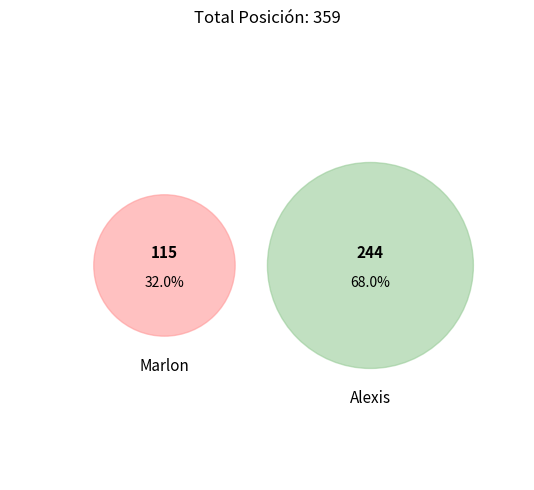

Count the number of slices in the pie.

2